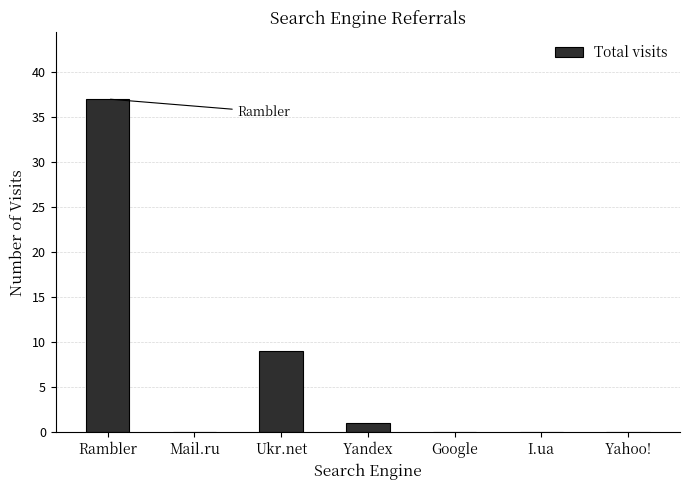

True or false: the data shows 9 at Ukr.net.

True